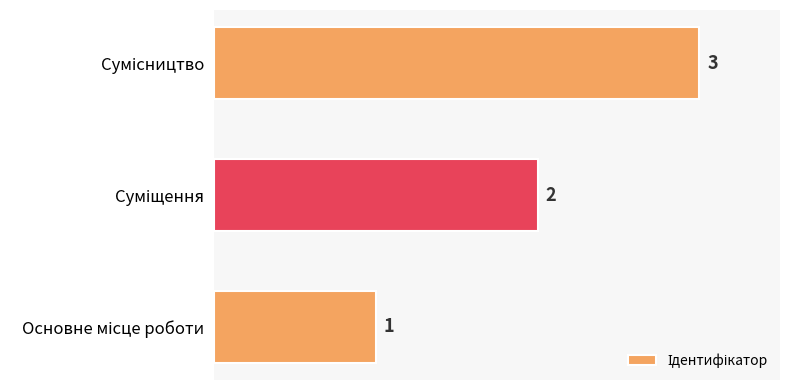

What is the difference between the second highest and minimum values?

1